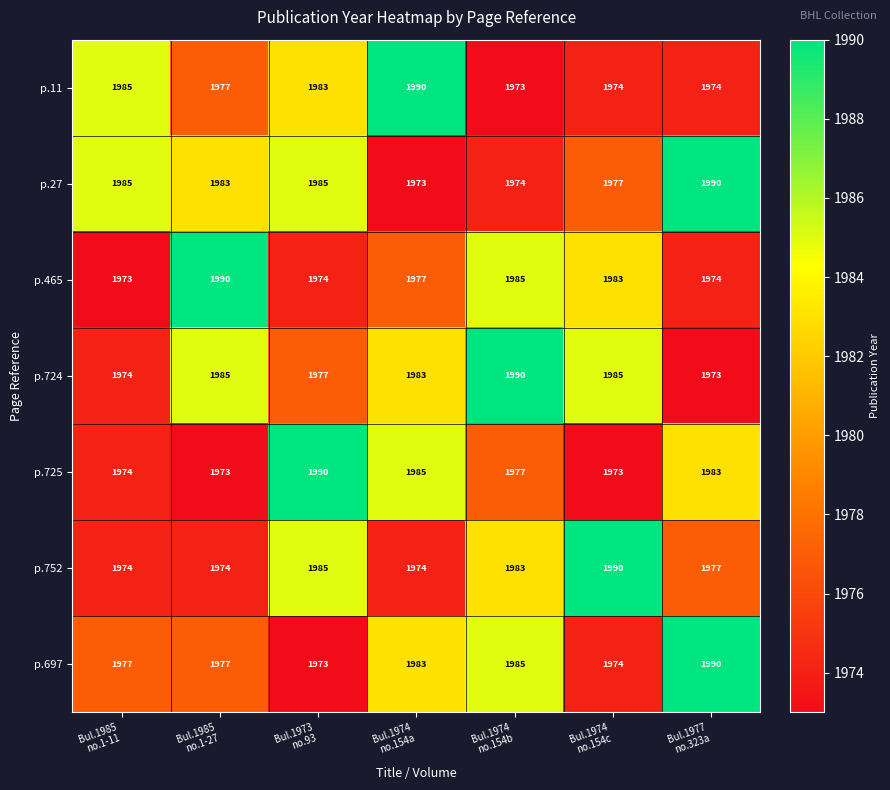

How many distinct data groups are displayed?

7